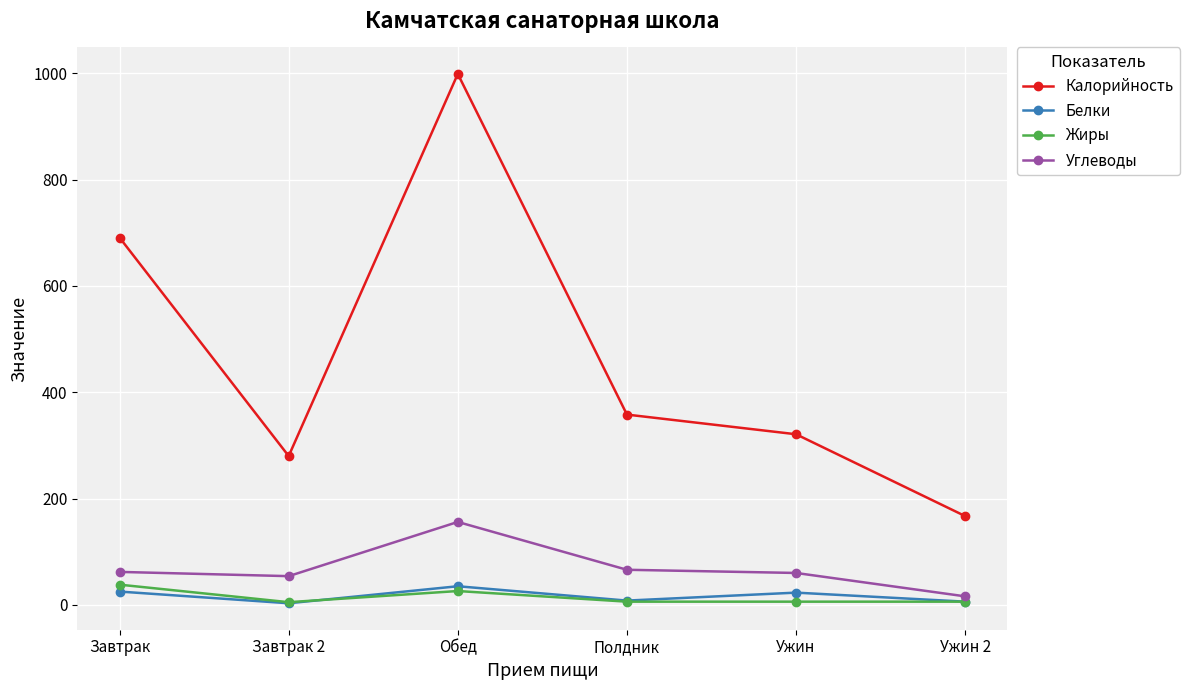

Which category has the highest value in the Белки series?

Обед